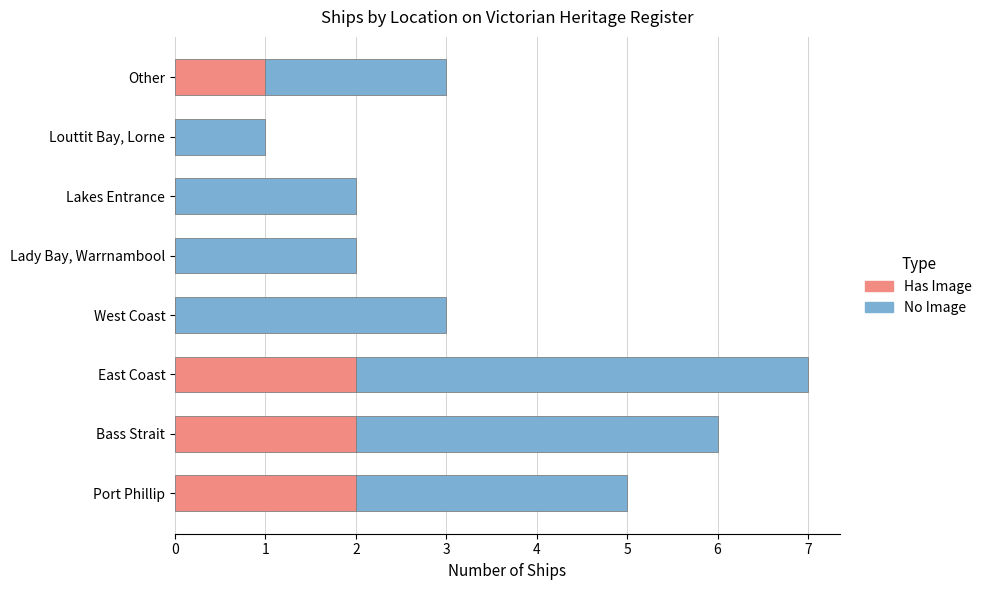

At which category is the sum across all series the highest?

East Coast